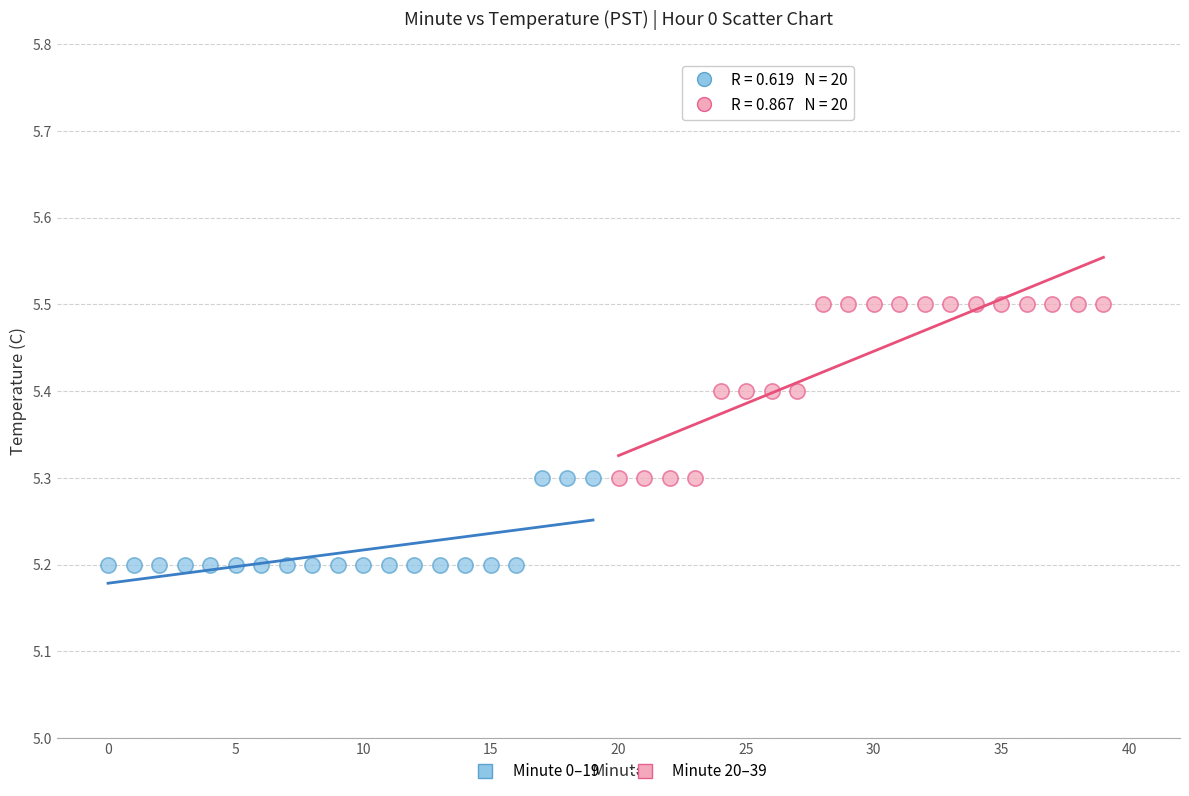

Which series has the widest spread of Y values?

Minute 20–39